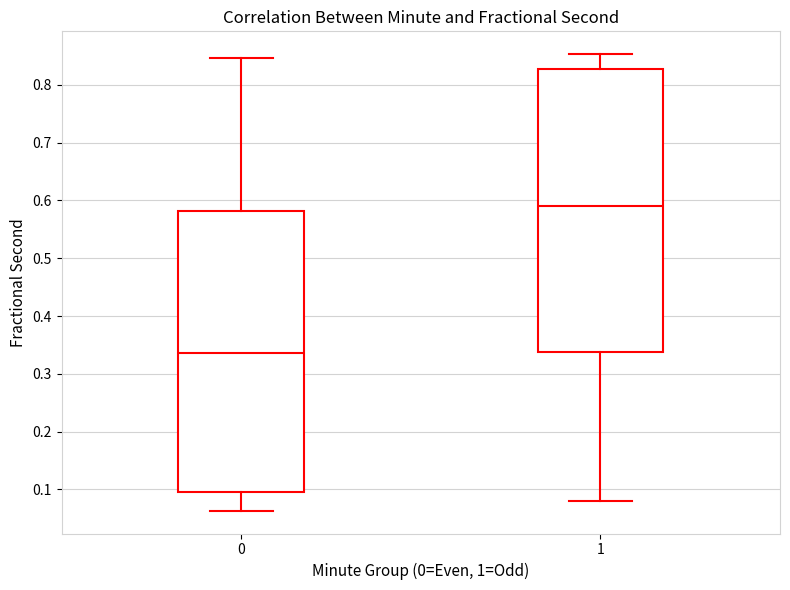

Reading left to right, read every box against the y-axis: the position of its median line, the range the box covers, and the ends of its whiskers. The values are not printed on the chart, so give them approximately, as read against the axis.

0: median 0.34, box 0.10 to 0.58, whiskers 0.06 to 0.85
1: median 0.59, box 0.34 to 0.83, whiskers 0.08 to 0.85